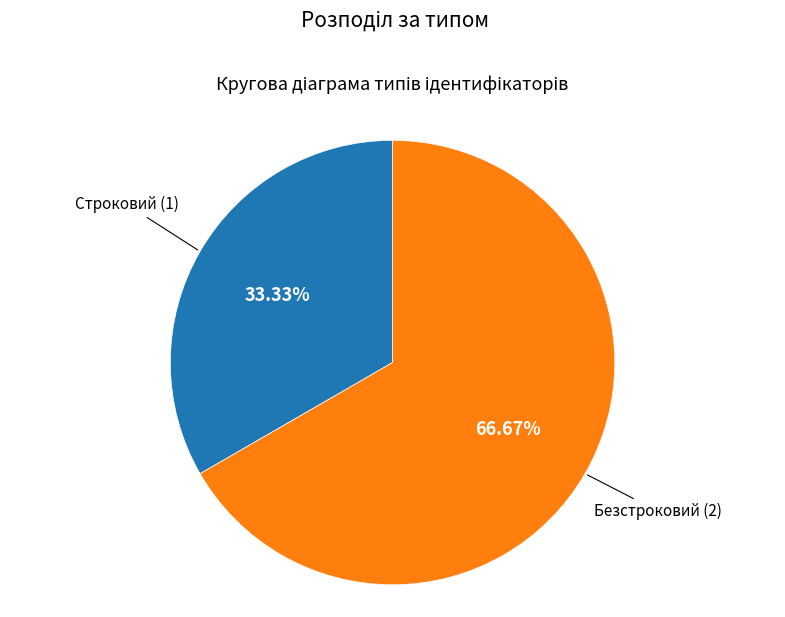

Is there any slice that represents more than half of the pie?

Yes